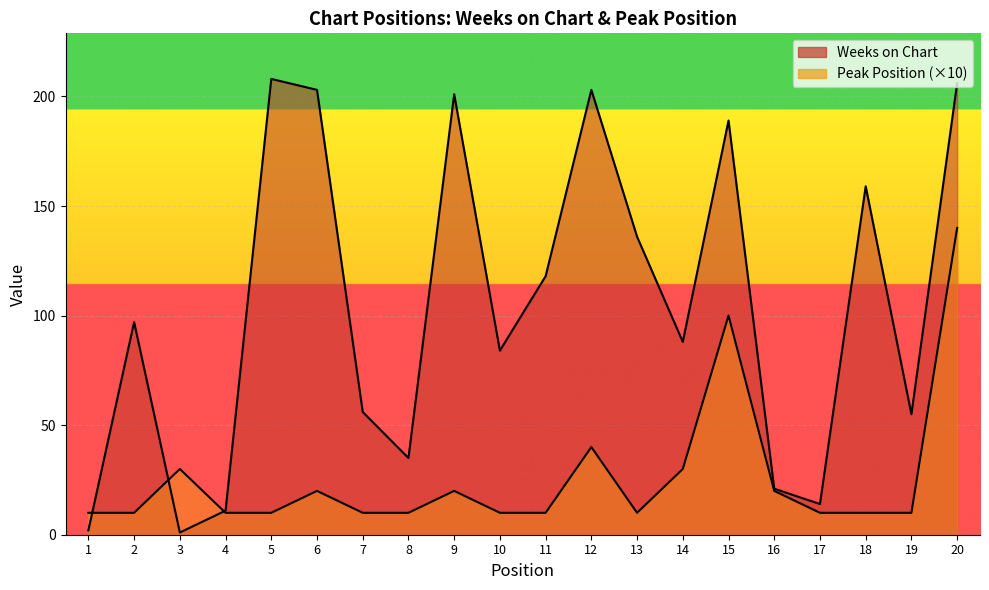

Which series has the largest total across all categories?

Weeks on Chart